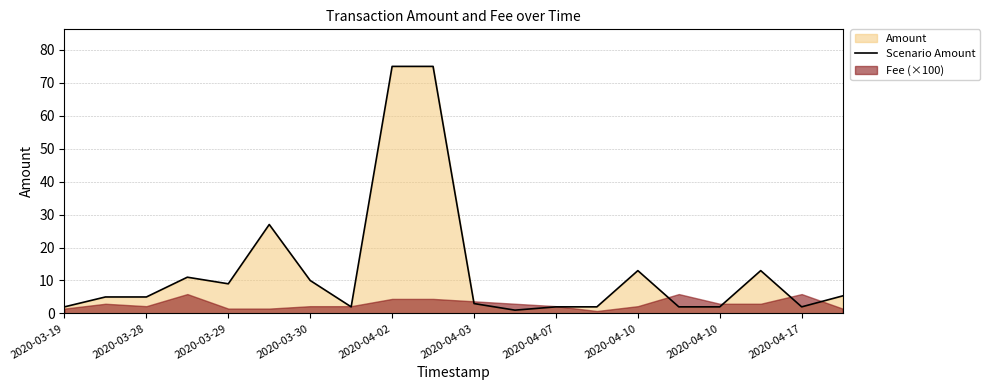

True or false: the data has more than 2 interior local peaks.

True